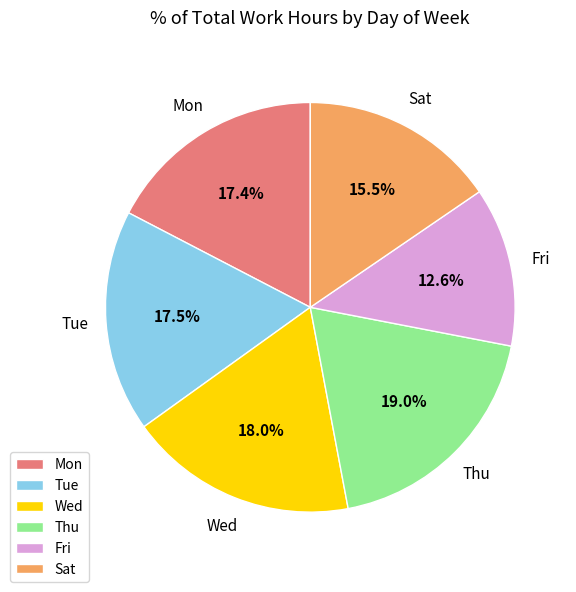

Which slice is the largest?

Thu